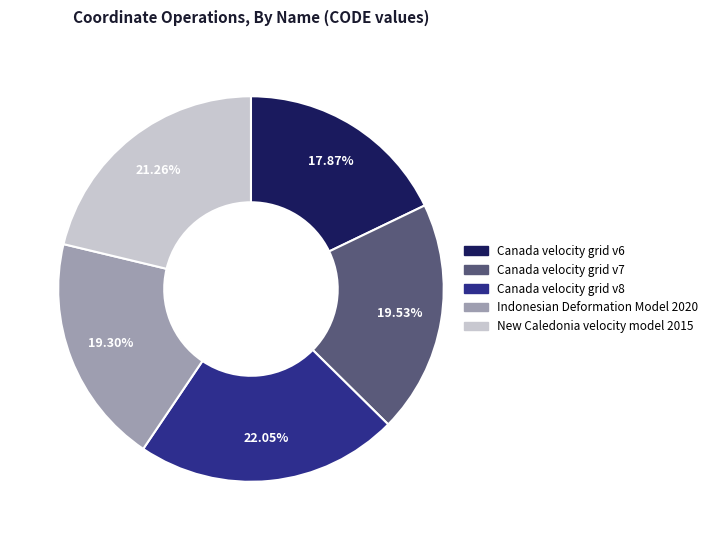

True or false: Indonesian Deformation Model 2020 accounts for 32% of the total.

False